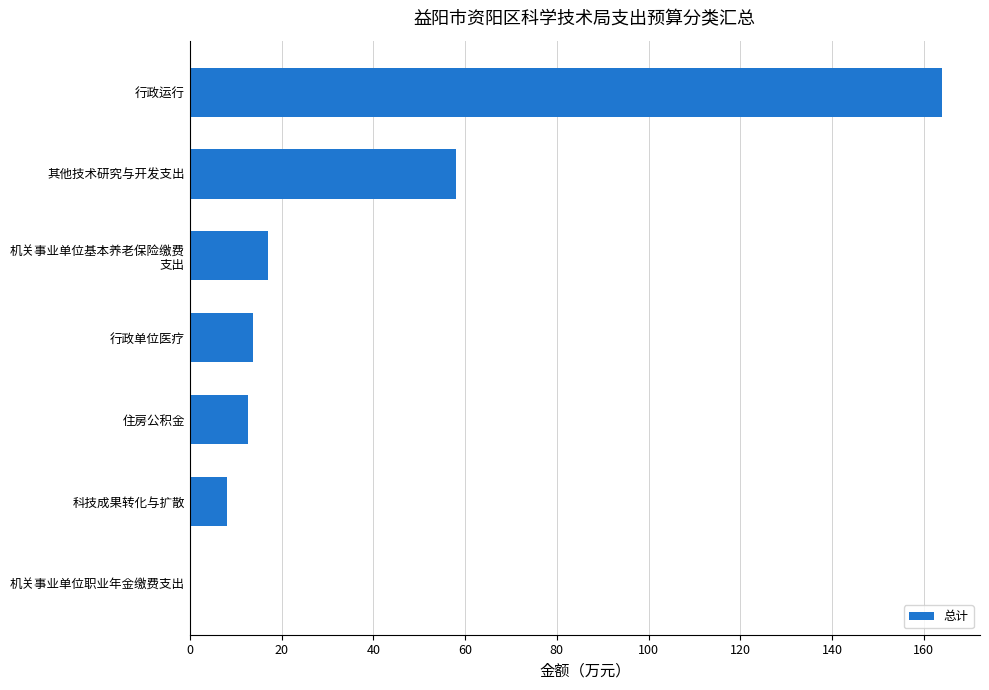

What is the sum of all values?

273.9